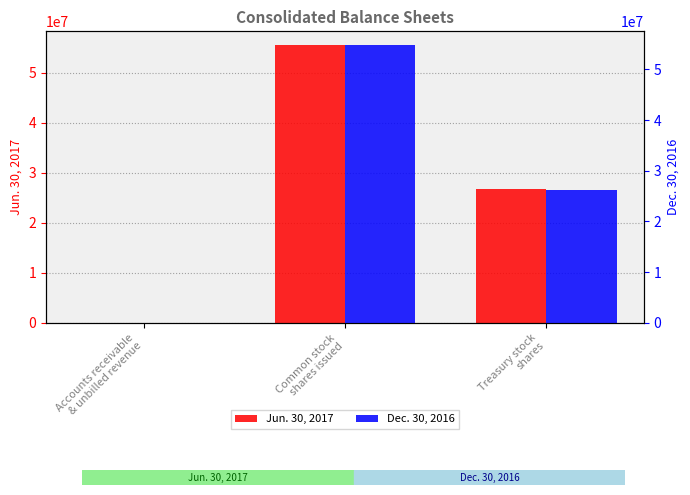

How many data points in Dec. 30, 2016 are less than 26197981?

1